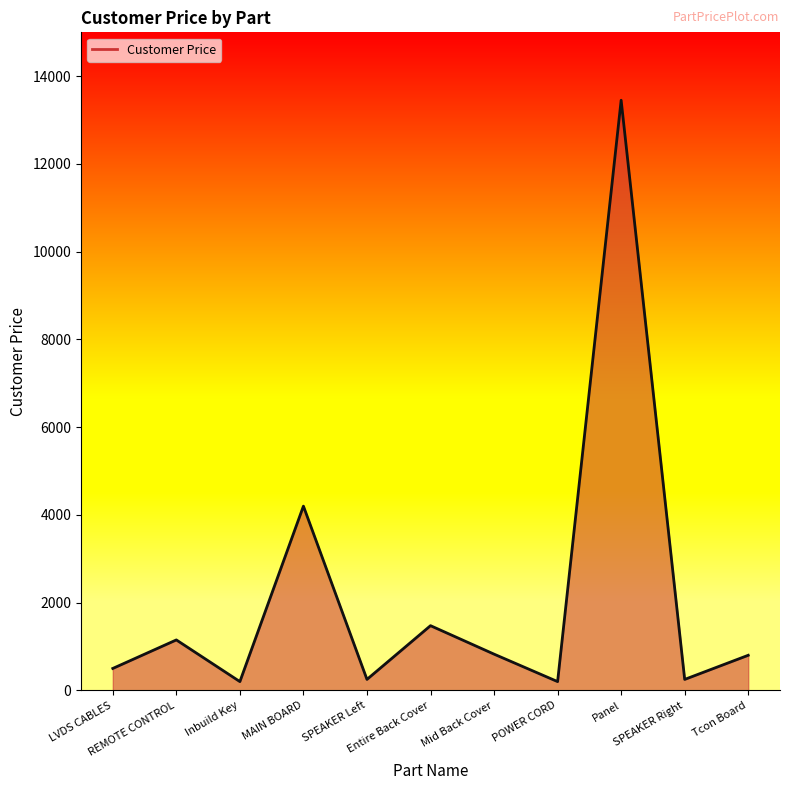

Count the number of categories in the chart.

11